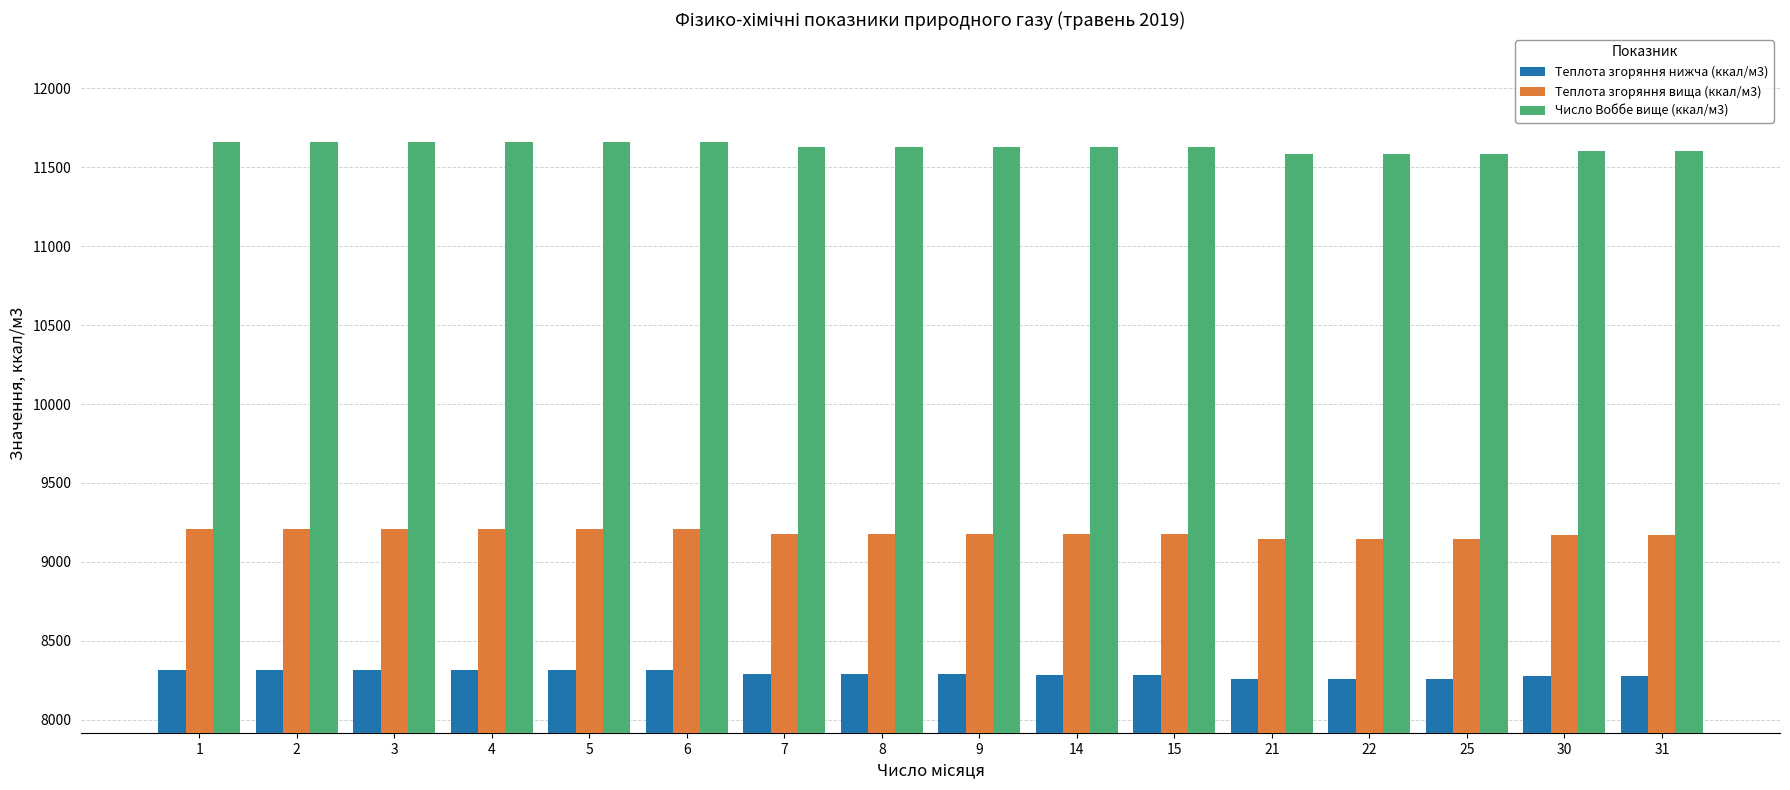

At which label does Теплота згоряння вища (ккал/м3) first exceed 9178?

1